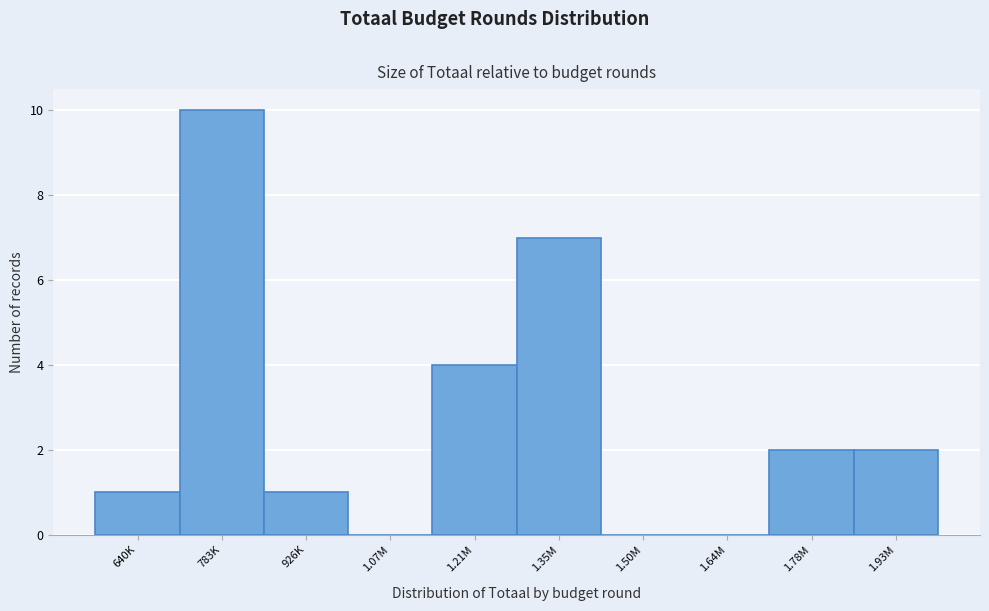

Reading right to left, transcribe all the data shown in this chart.

1.93M=2	1.78M=2	1.64M=0	1.50M=0	1.35M=7	1.21M=4	1.07M=0	926K=1	783K=10	640K=1